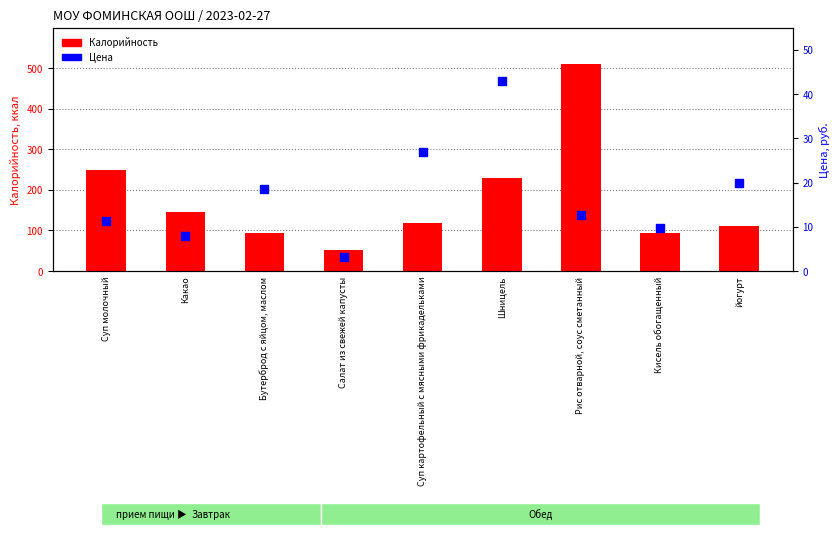

Which series has the widest spread of Y values?

Калорийность